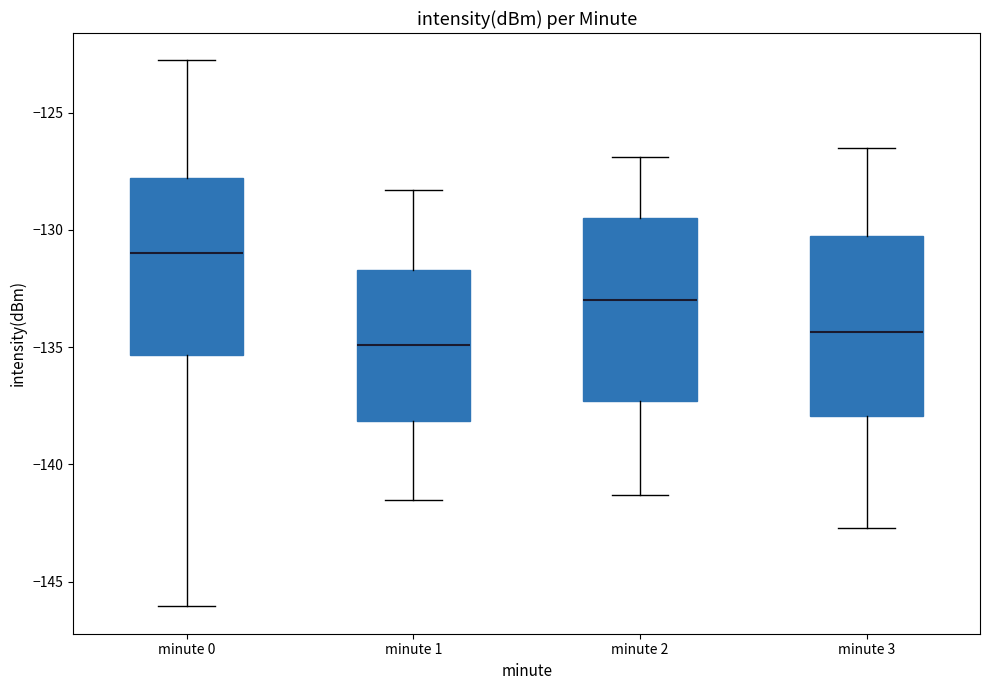

Which box has the lowest median line?

minute 1